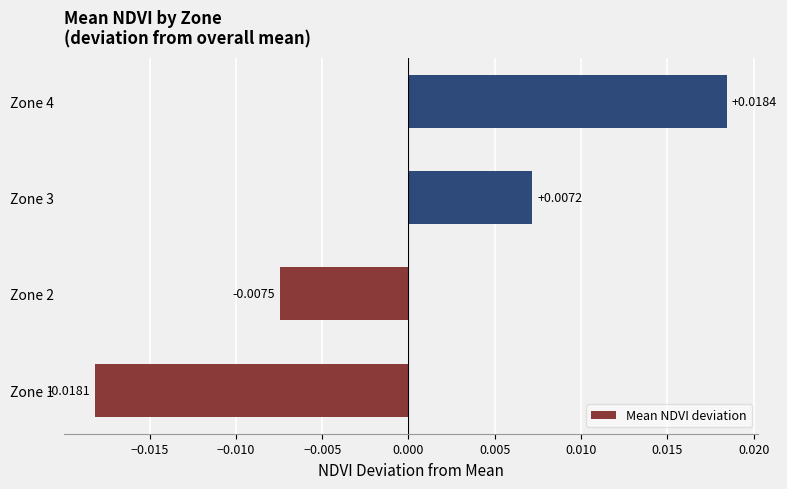

How many distinct data groups are displayed?

1